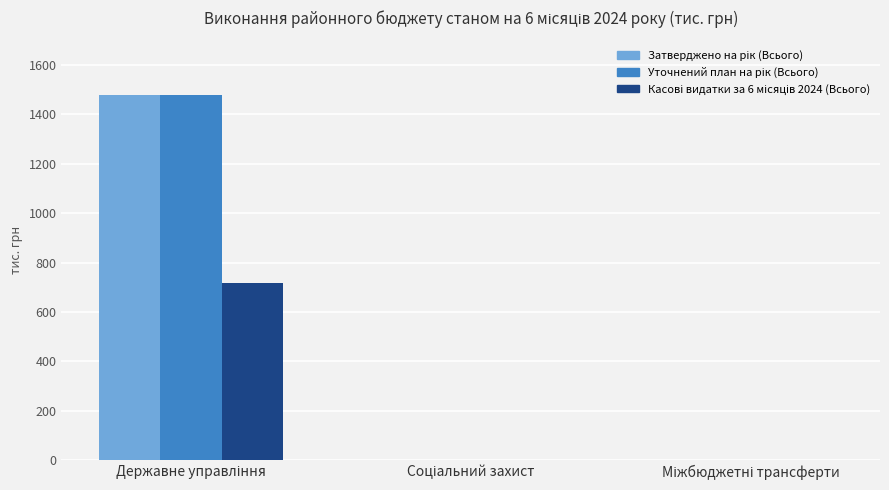

Where is Затверджено на рік (Всього) nearest to the value 739?

Соціальний захист